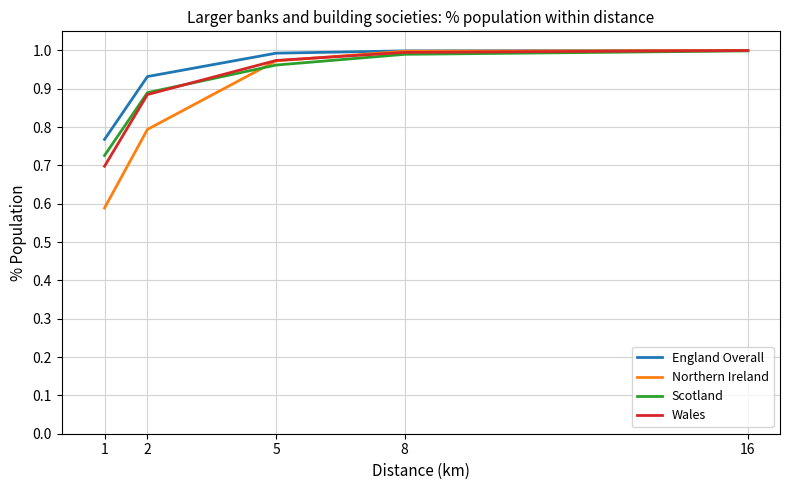

Which series has the largest range (max minus min)?

Northern Ireland